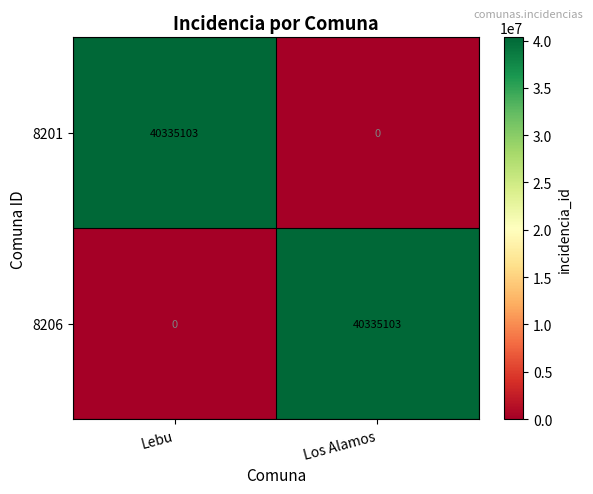

List the labels in order of 8201 value, smallest first.

Los Alamos, Lebu